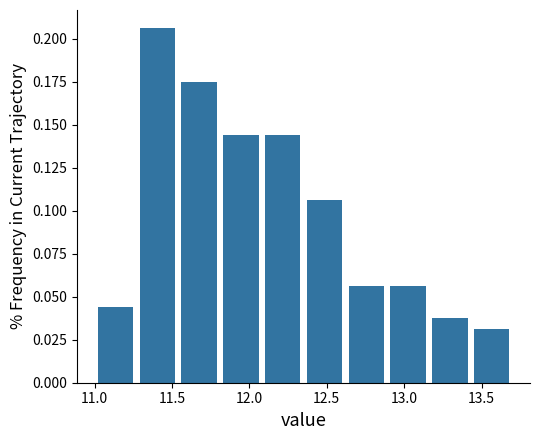

Reading left to right, list every bar in this chart as the range it spans on the x-axis followed by its height. Neither the bar edges nor the heights are printed on the chart, so give them approximately, as read against the axes.

11.00 to 11.27: 0.045
11.27 to 11.54: 0.205
11.54 to 11.81: 0.175
11.81 to 12.08: 0.145
12.08 to 12.35: 0.145
12.35 to 12.62: 0.105
12.62 to 12.89: 0.055
12.89 to 13.16: 0.055
13.16 to 13.43: 0.040
13.43 to 13.70: 0.030